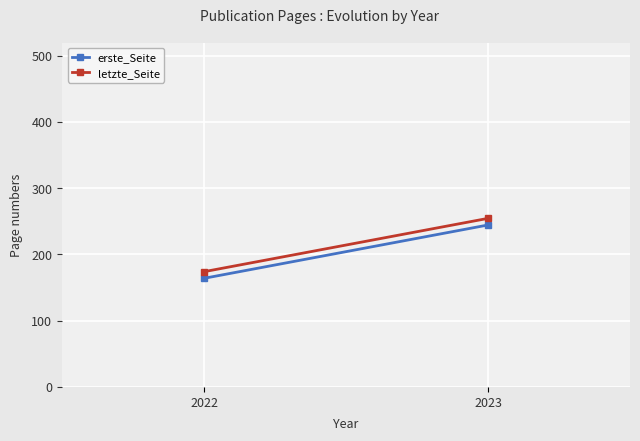

Which has a higher value, 2023 or 2022?

2023